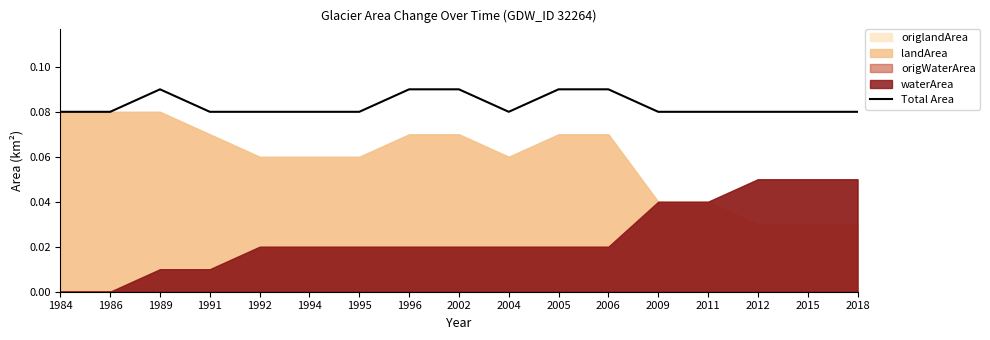

Is it true that the value at 2018 is 0.1?

True